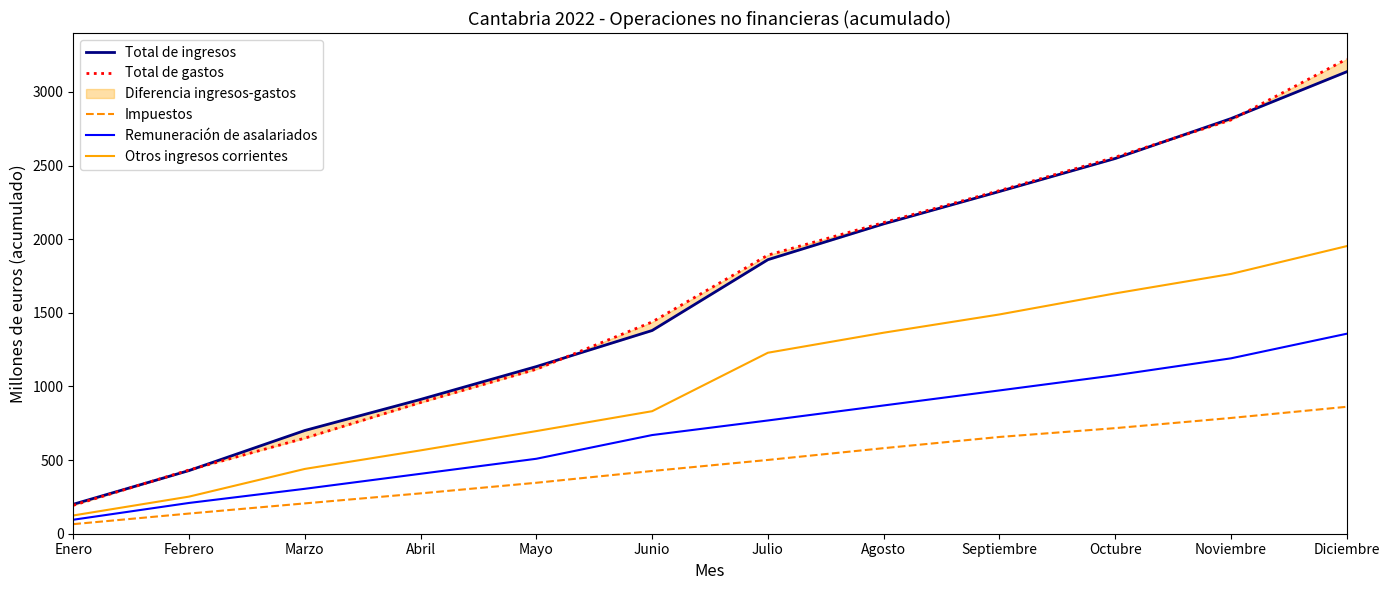

Reading left to right, what are all the values shown in this chart?

Total de ingresos: Enero=200	Febrero=429	Marzo=701	Abril=912	Mayo=1135	Junio=1380	Julio=1861	Agosto=2104	Septiembre=2324	Octubre=2548	Noviembre=2819	Diciembre=3137
Total de gastos: Enero=193	Febrero=433	Marzo=649	Abril=891	Mayo=1117	Junio=1438	Julio=1892	Agosto=2113	Septiembre=2330	Octubre=2557	Noviembre=2810	Diciembre=3223
Impuestos: Enero=65	Febrero=137	Marzo=206	Abril=274	Mayo=346	Junio=426	Julio=501	Agosto=581	Septiembre=657	Octubre=717	Noviembre=786	Diciembre=862
Remuneración de asalariados: Enero=95	Febrero=209	Marzo=305	Abril=407	Mayo=509	Junio=670	Julio=769	Agosto=871	Septiembre=973	Octubre=1076	Noviembre=1191	Diciembre=1358
Otros ingresos corrientes: Enero=124	Febrero=252	Marzo=440	Abril=566	Mayo=697	Junio=832	Julio=1229	Agosto=1365	Septiembre=1489	Octubre=1632	Noviembre=1764	Diciembre=1953